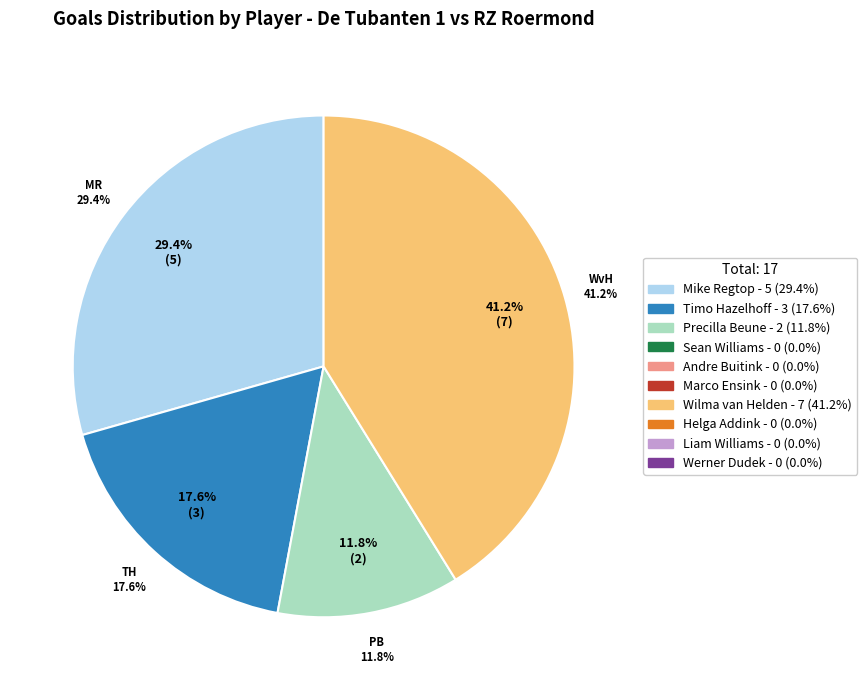

Between Andre Buitink and Wilma van Helden, which is larger?

Wilma van Helden